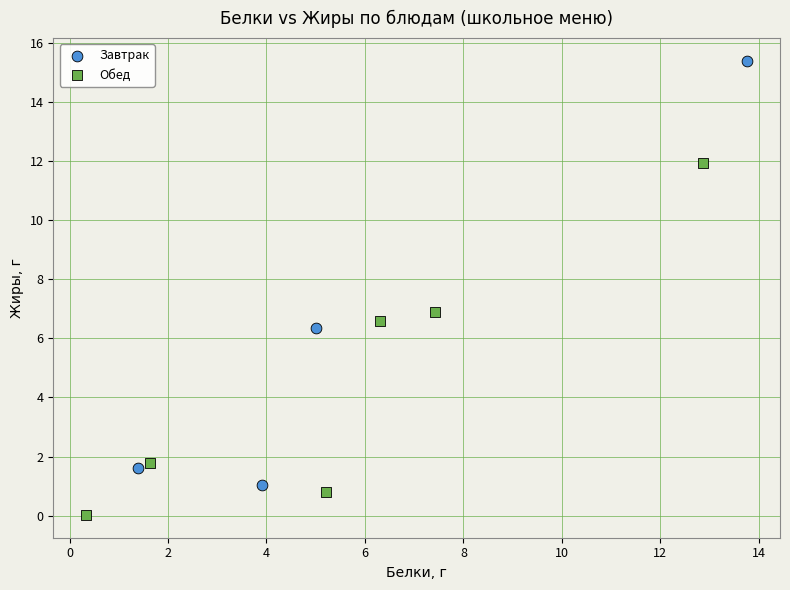

Which series contains the lowest Y value?

Обед